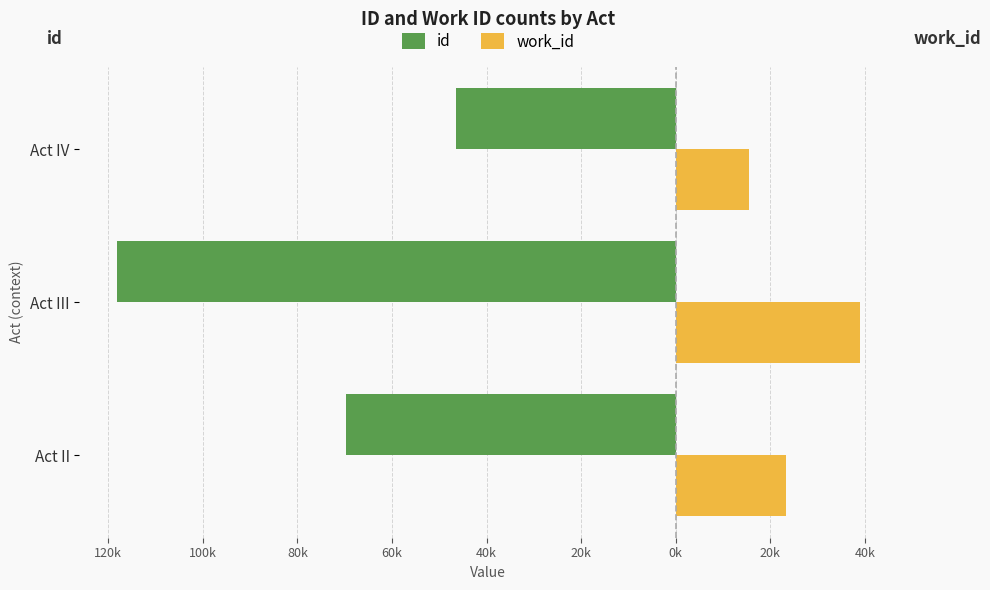

What is the maximum value for work_id?

38.9